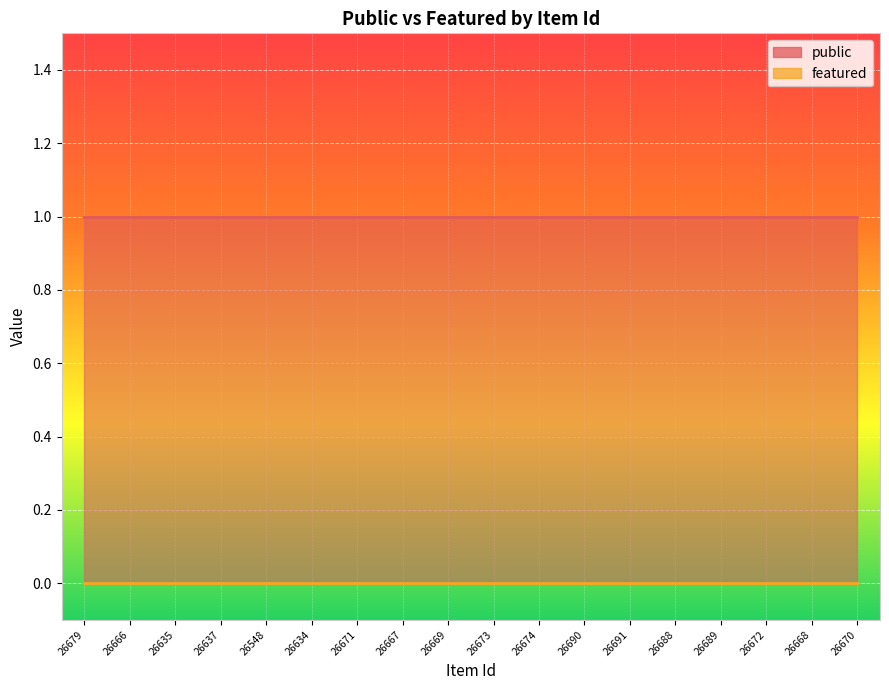

What is the label of the 14th point from the left?

26688